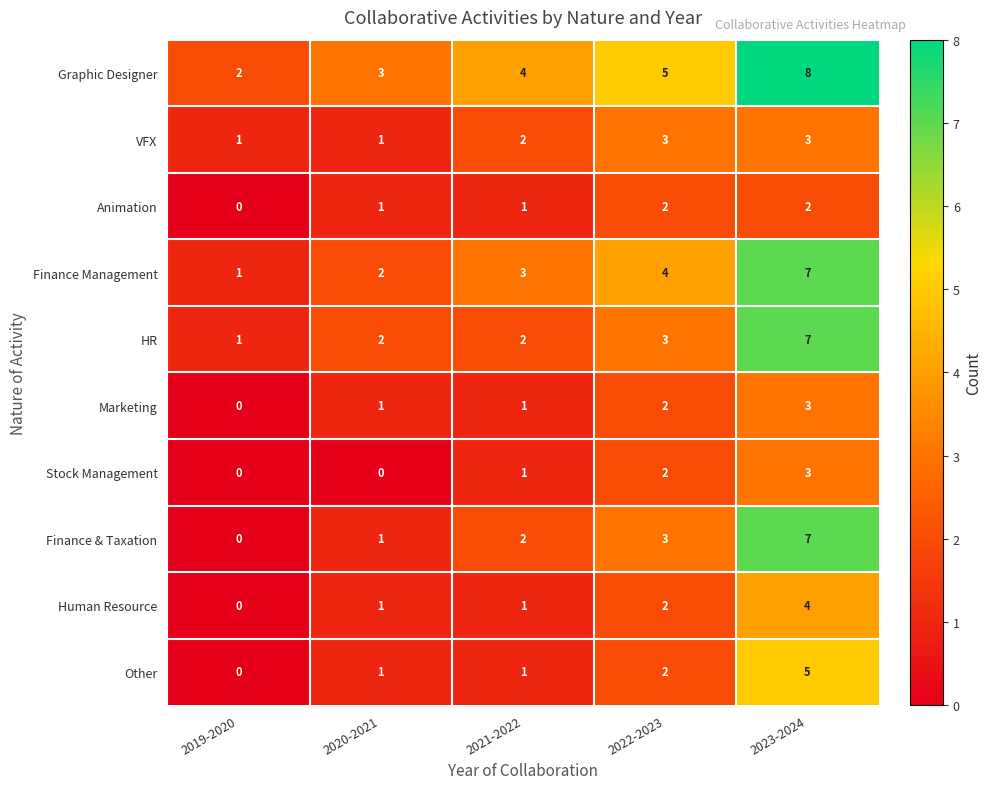

List the labels in order of Graphic Designer value, largest first.

2023-2024, 2022-2023, 2021-2022, 2020-2021, 2019-2020